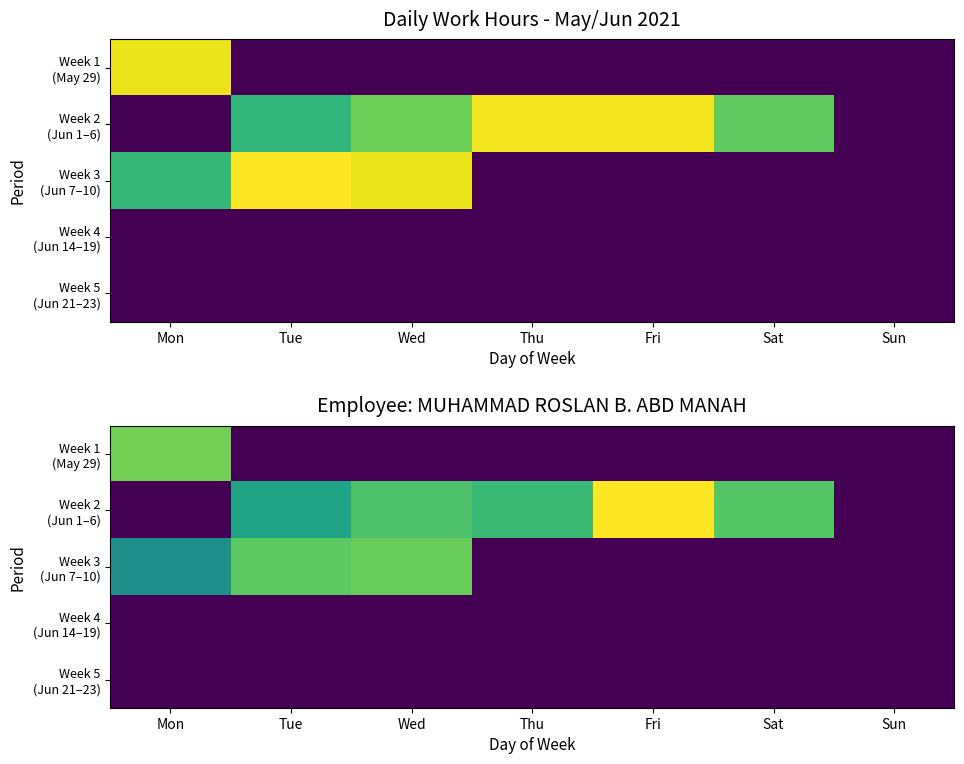

What is the total value across all series at Wed?

21.5